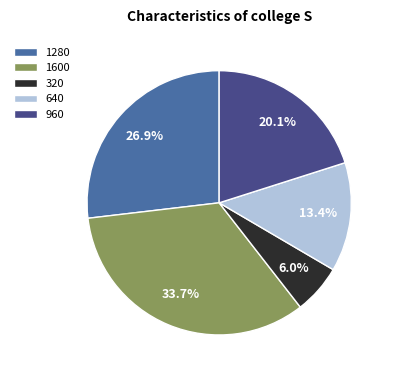

What is the smallest slice in the pie chart?

320